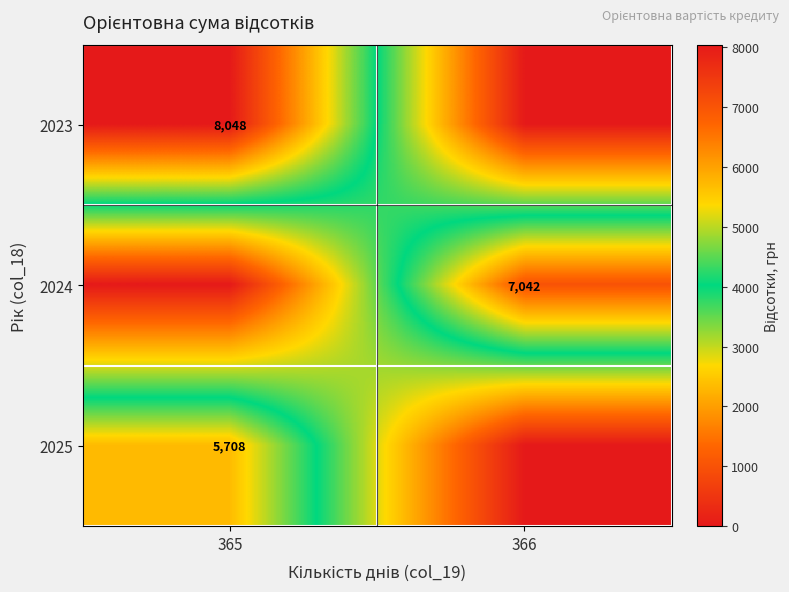

At which category is the sum across all series the highest?

365